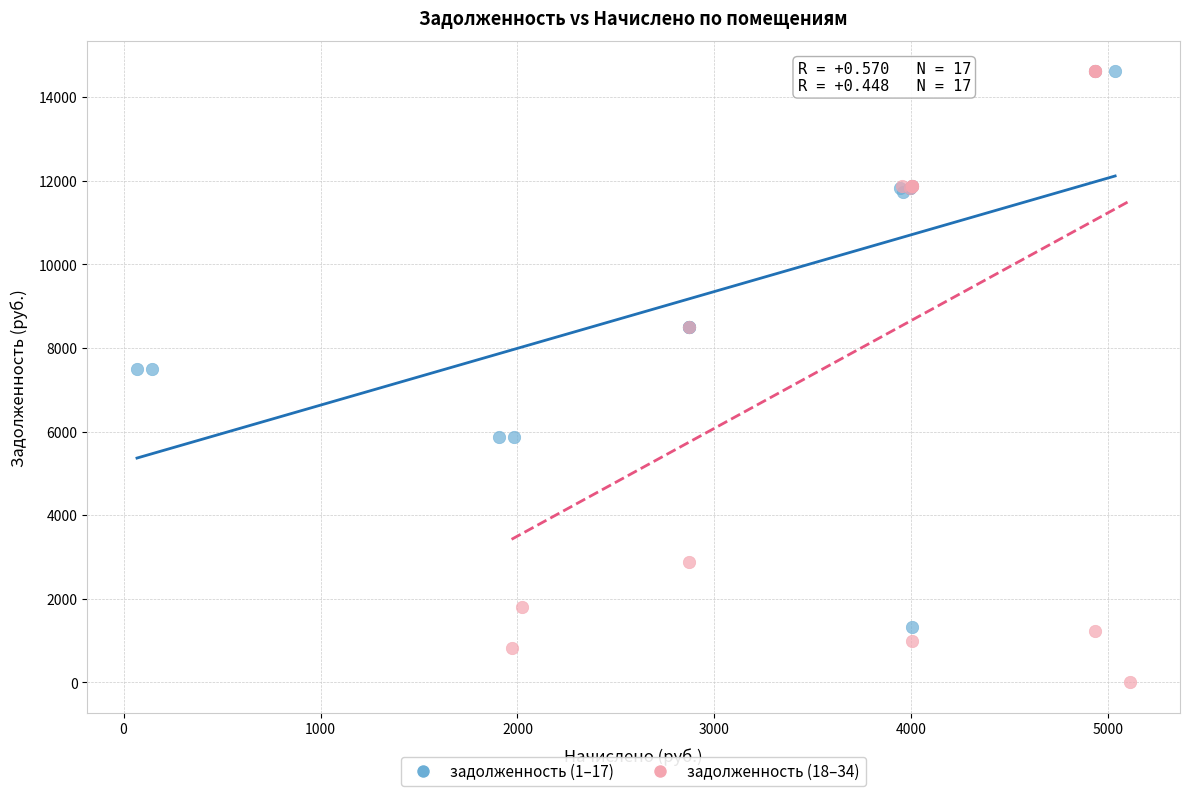

Which series has the largest Y range (max minus min)?

задолженность (18–34)